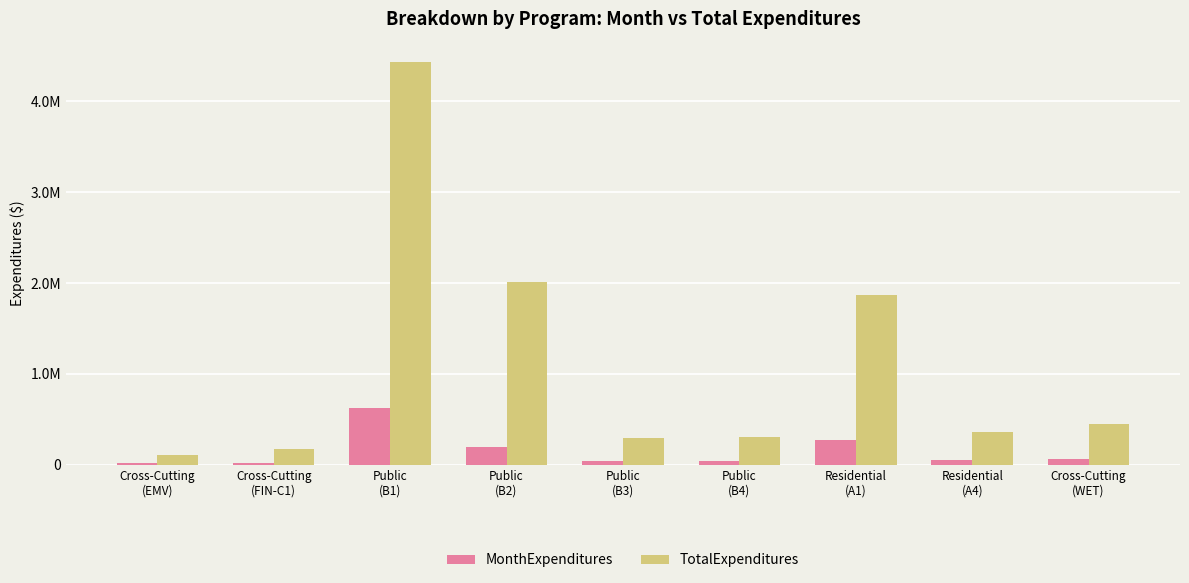

What is the label of the 9th bar from the left?

Cross-Cutting
(WET)